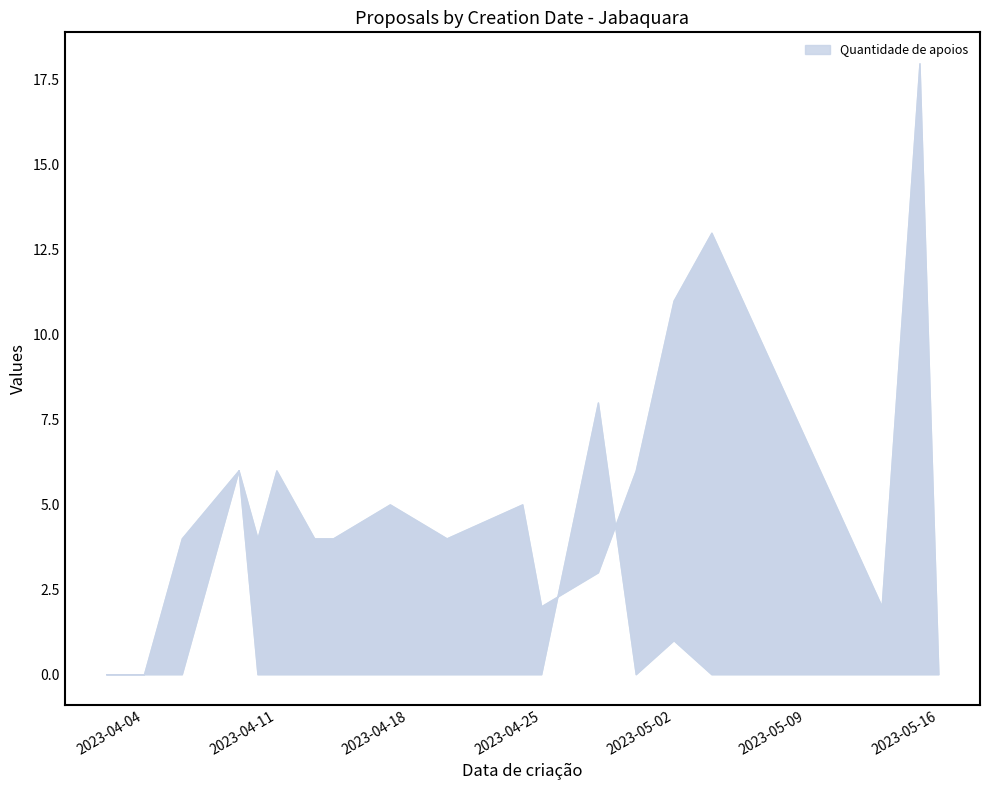

What is the label of the 14th point from the right?

2023-04-11